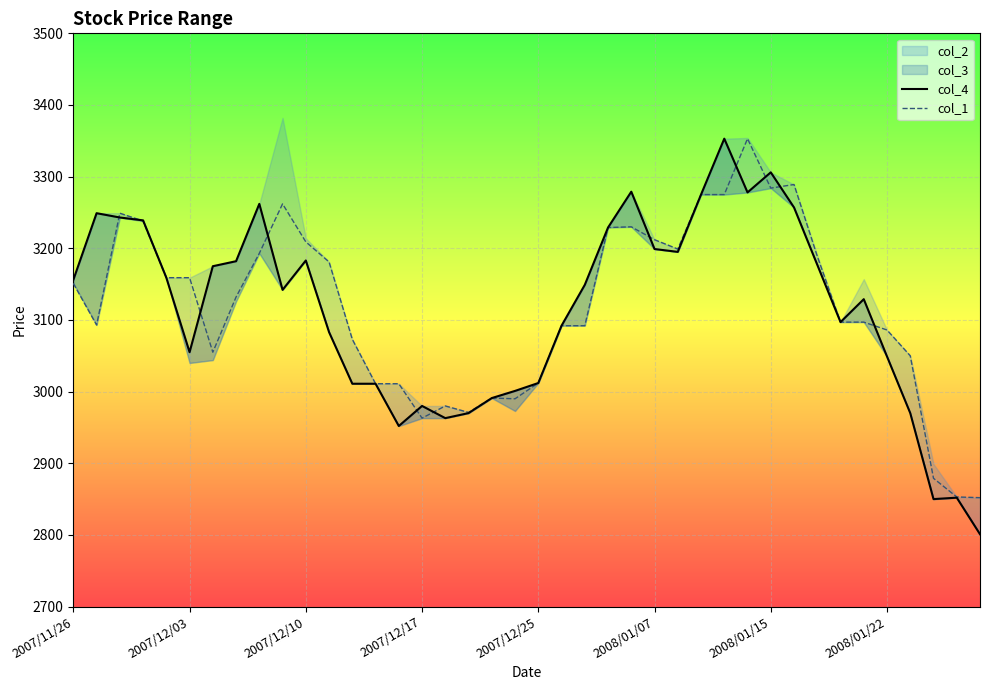

At which category is the sum across all series the highest?

29